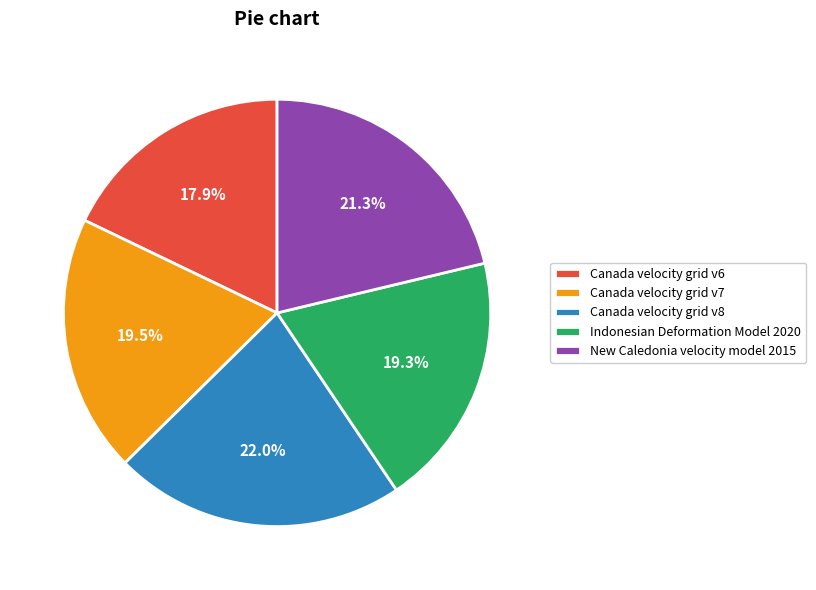

The Canada velocity grid v6 slice represents 5% of the pie. True or false?

False